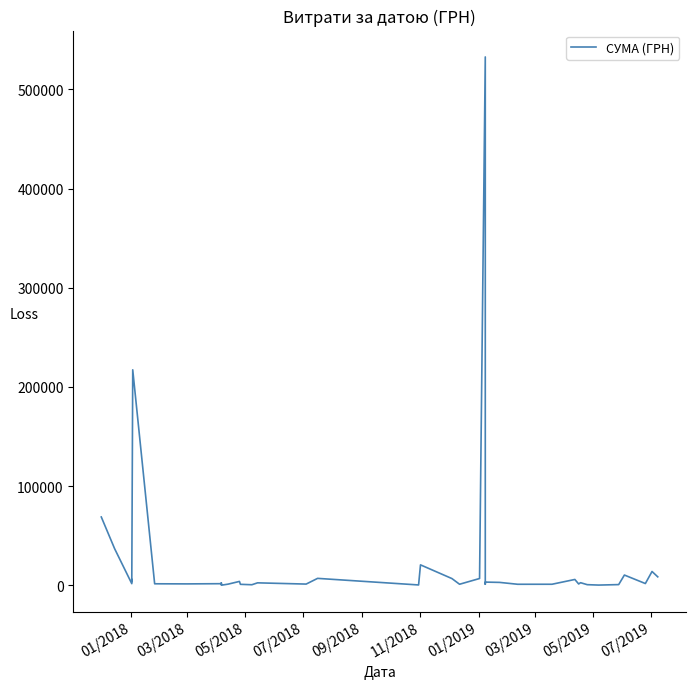

Where does the data first go above 2358?

01/2018